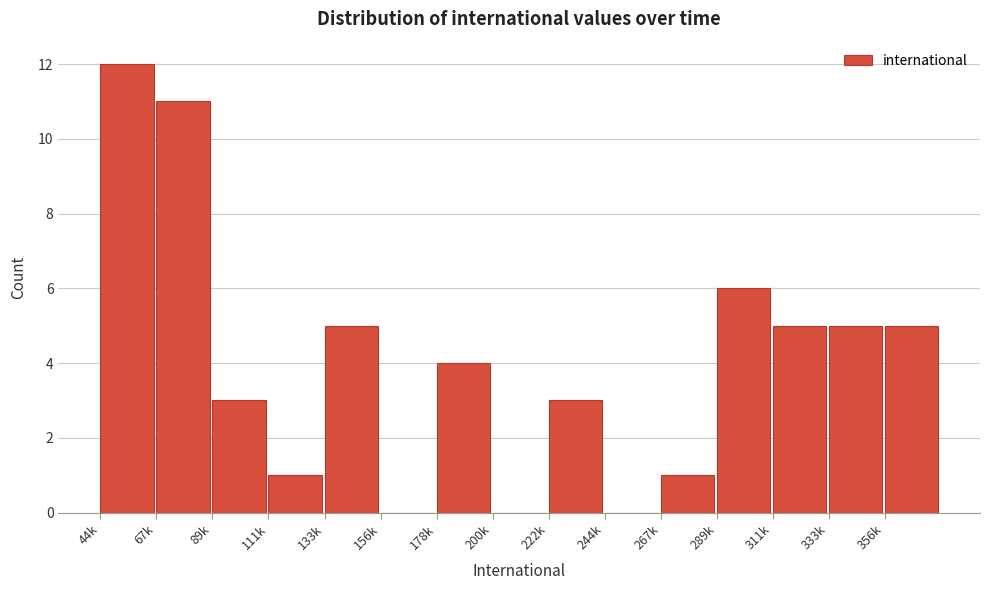

Reading left to right, list all the values displayed in this chart.

44k=12	67k=11	89k=3	111k=1	133k=5	156k=0	178k=4	200k=0	222k=3	244k=0	267k=1	289k=6	311k=5	333k=5	356k=5